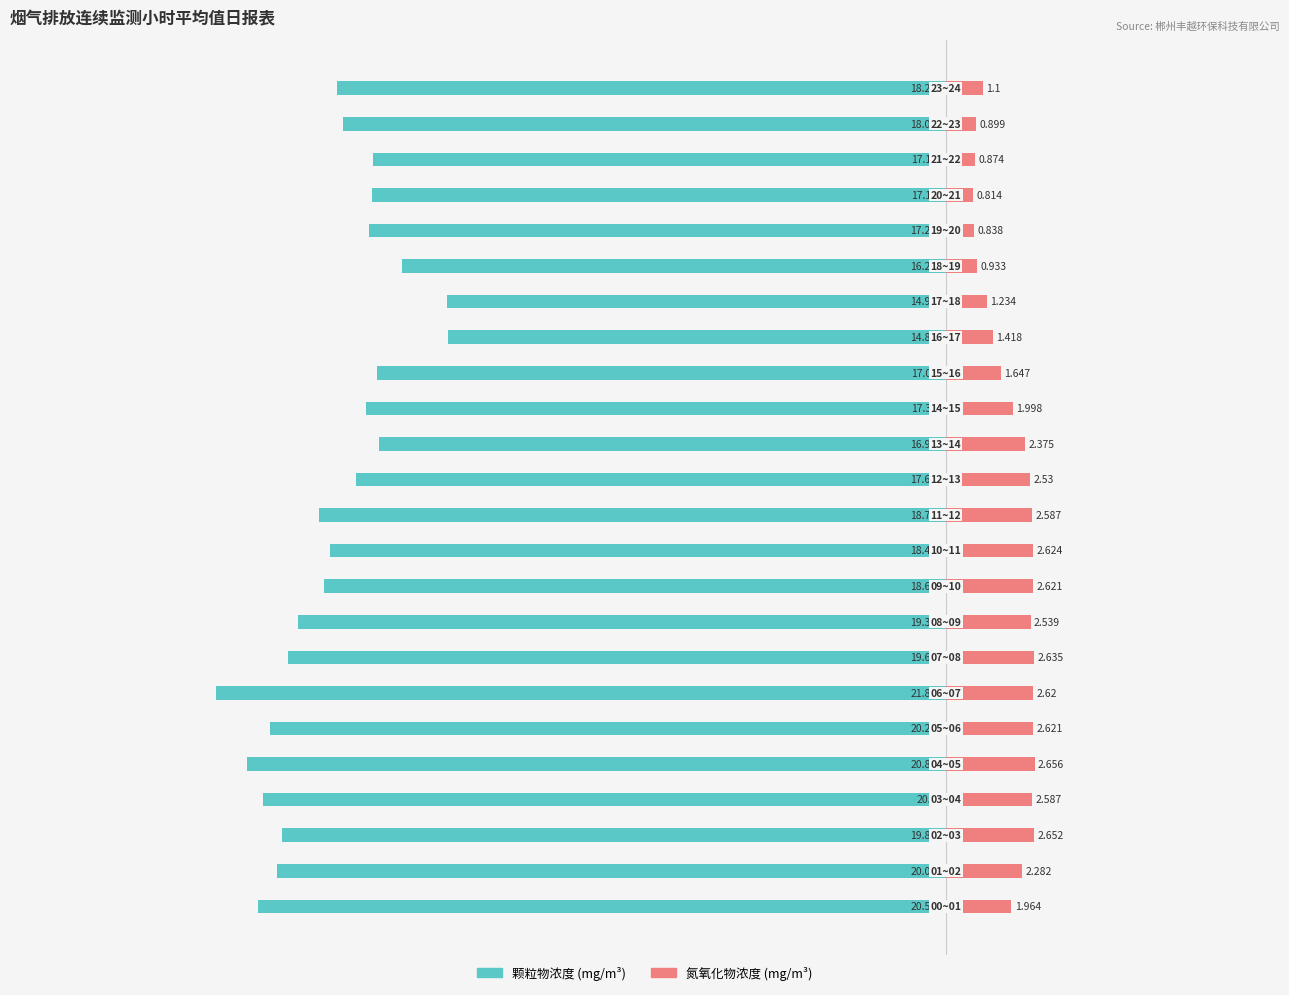

What is the sum of all 氮氧化物浓度 values?

47.0